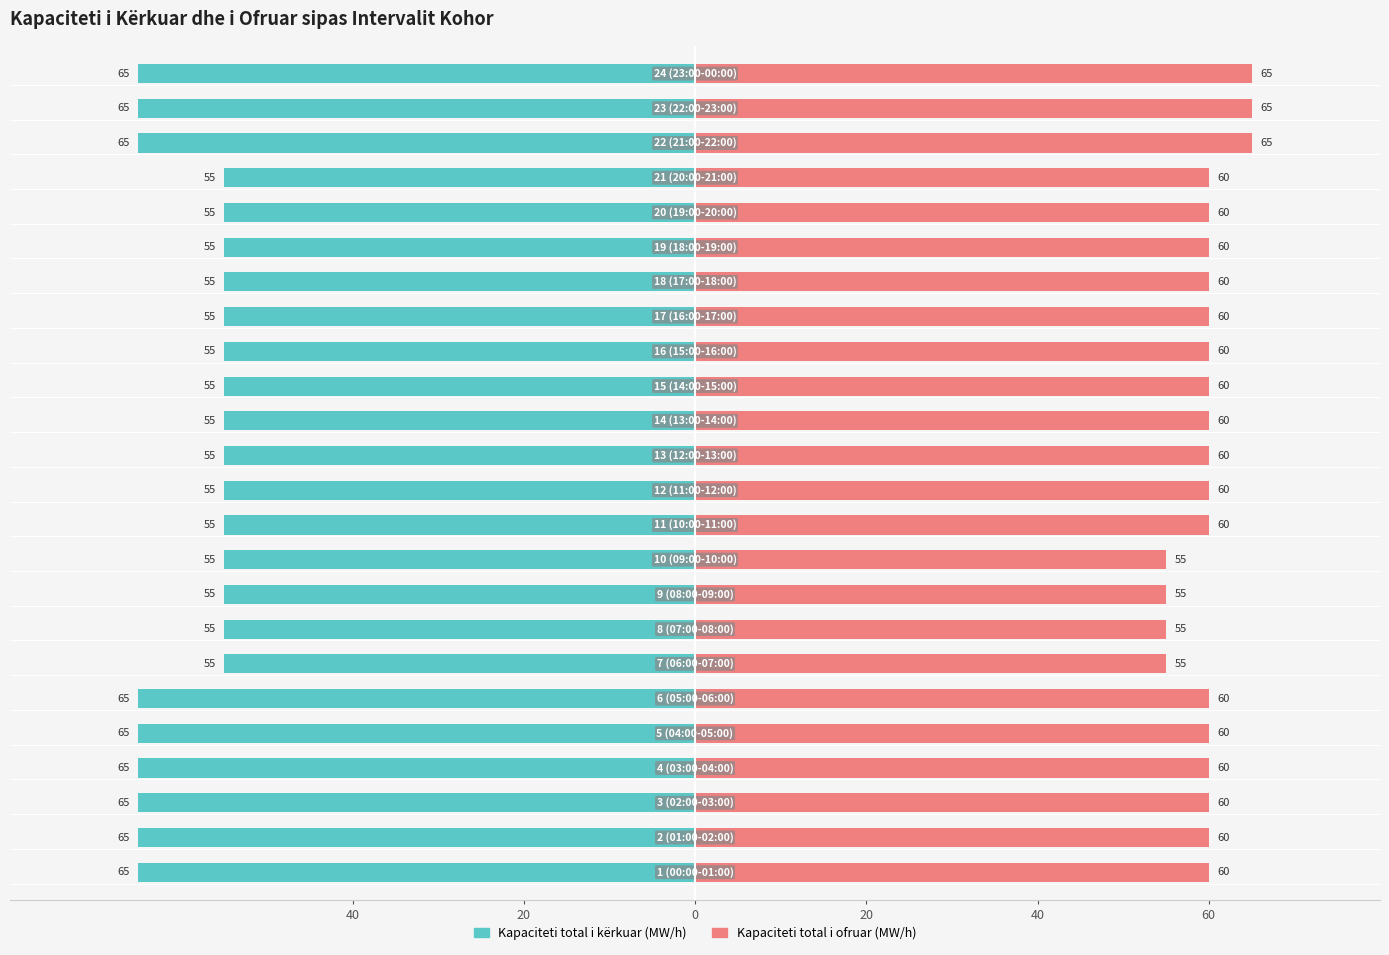

Is it true that Kapaciteti total i kërkuar (MW/h) equals -55 at 20?

True